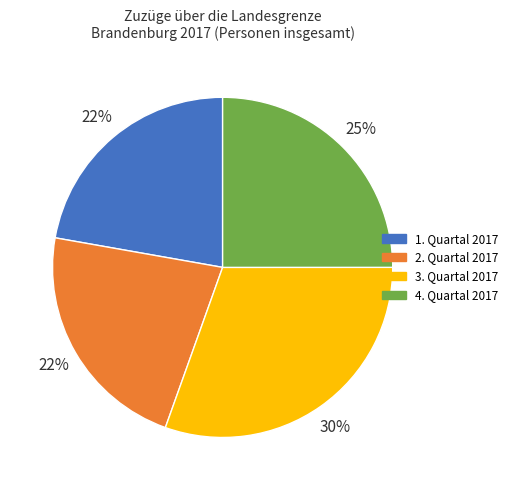

To the nearest percent, what portion does 3. Quartal 2017 represent?

30%